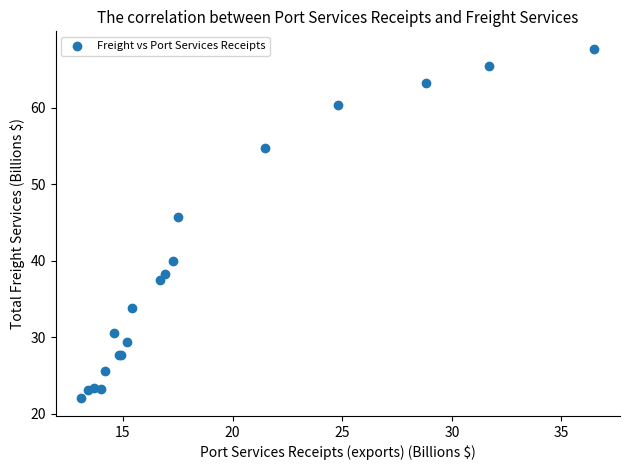

What Y value in the scatter plot is closest to 44?

45.7